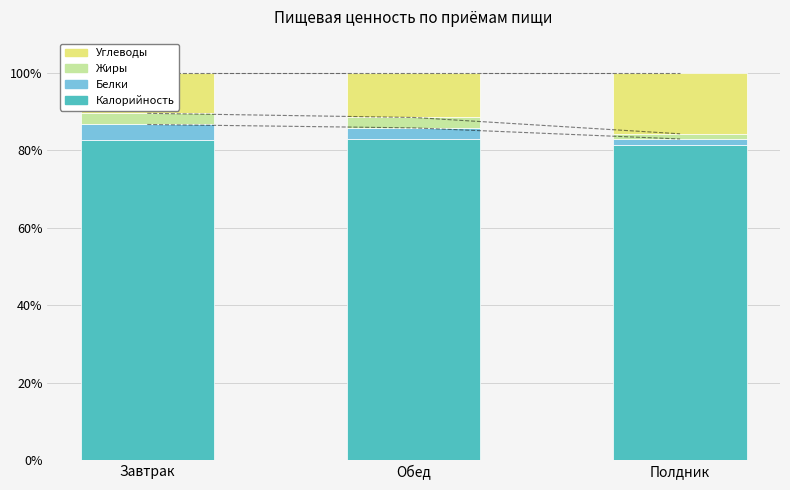

At how many categories does at least one series exceed 18?

3